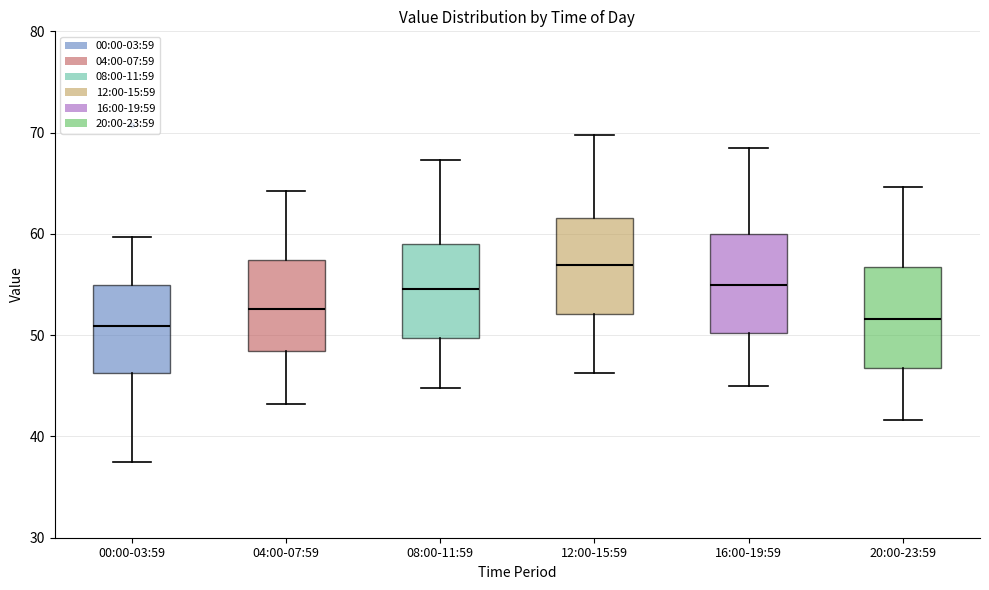

Reading left to right, read every box against the y-axis: the position of its median line, the range the box covers, and the ends of its whiskers. The values are not printed on the chart, so give them approximately, as read against the axis.

00:00-03:59: median 51, box 46 to 55, whiskers 37 to 60
04:00-07:59: median 53, box 48 to 57, whiskers 43 to 64
08:00-11:59: median 55, box 50 to 59, whiskers 45 to 67
12:00-15:59: median 57, box 52 to 62, whiskers 46 to 70
16:00-19:59: median 55, box 50 to 60, whiskers 45 to 69
20:00-23:59: median 52, box 47 to 57, whiskers 42 to 65